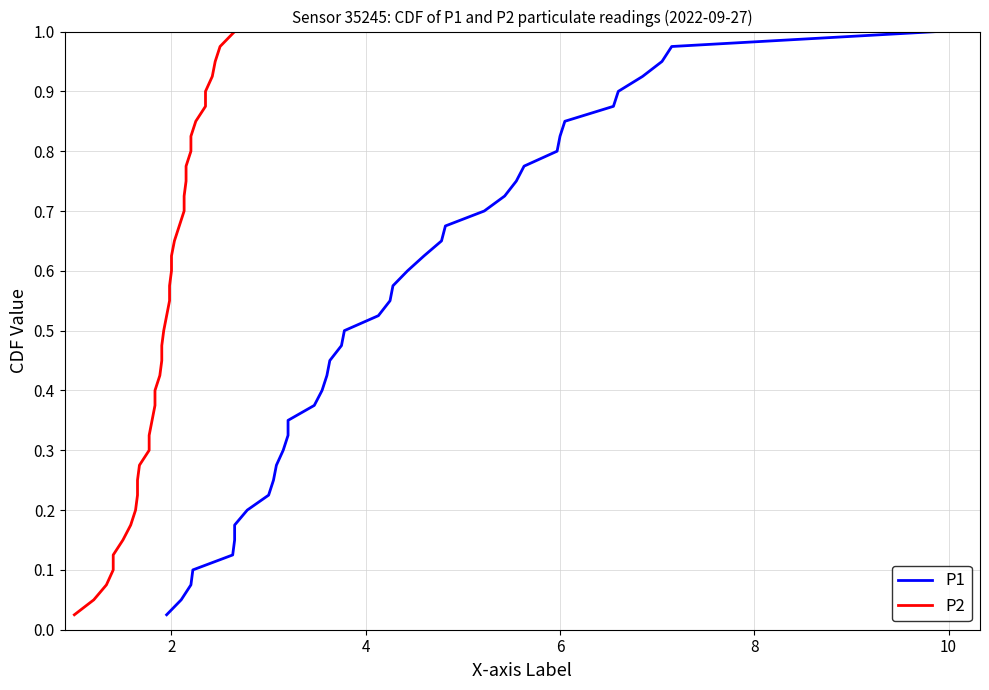

True or false: P2 and P1 cross at least once.

False